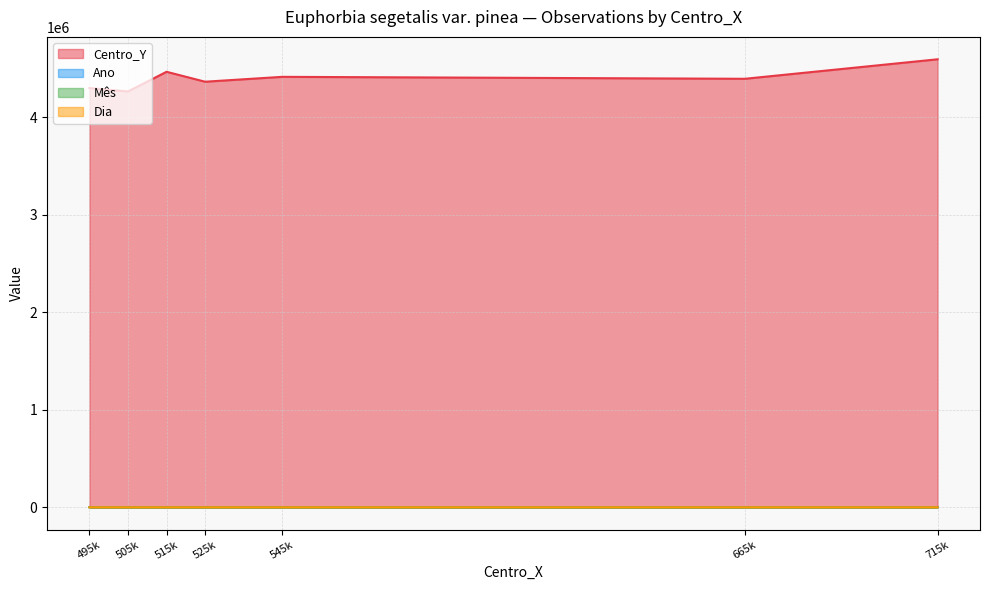

True or false: Centro_Y and Dia intersect in this chart.

False